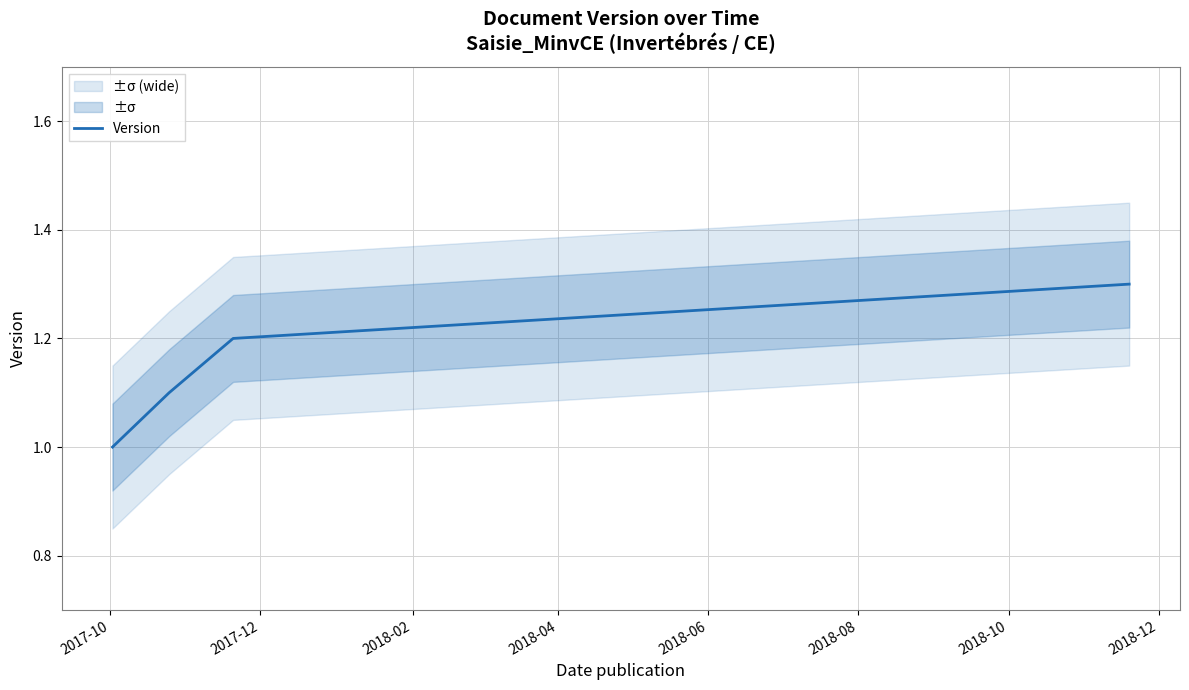

What is the lowest value of the Version series?

1.0